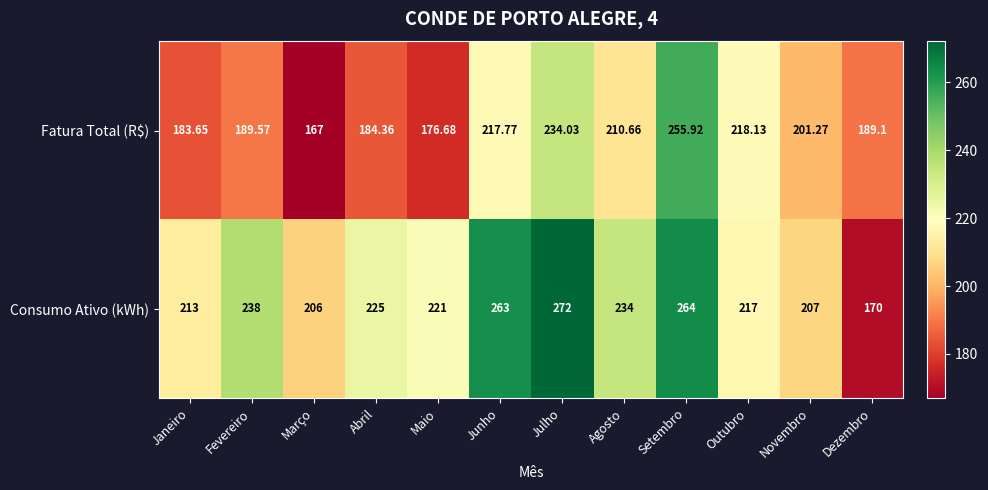

How many series are shown in this chart?

2